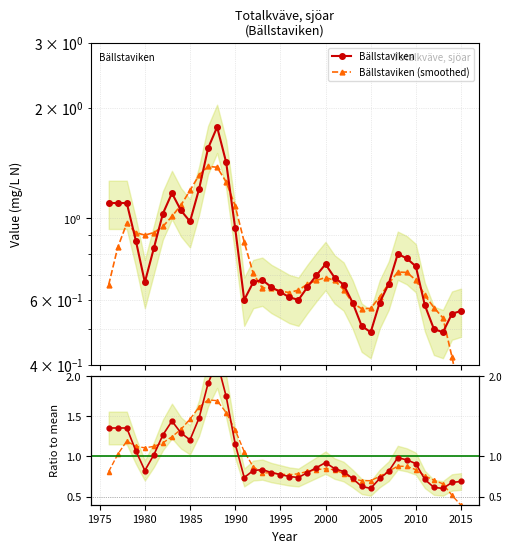

Which series has the largest range (max minus min)?

Bällstaviken